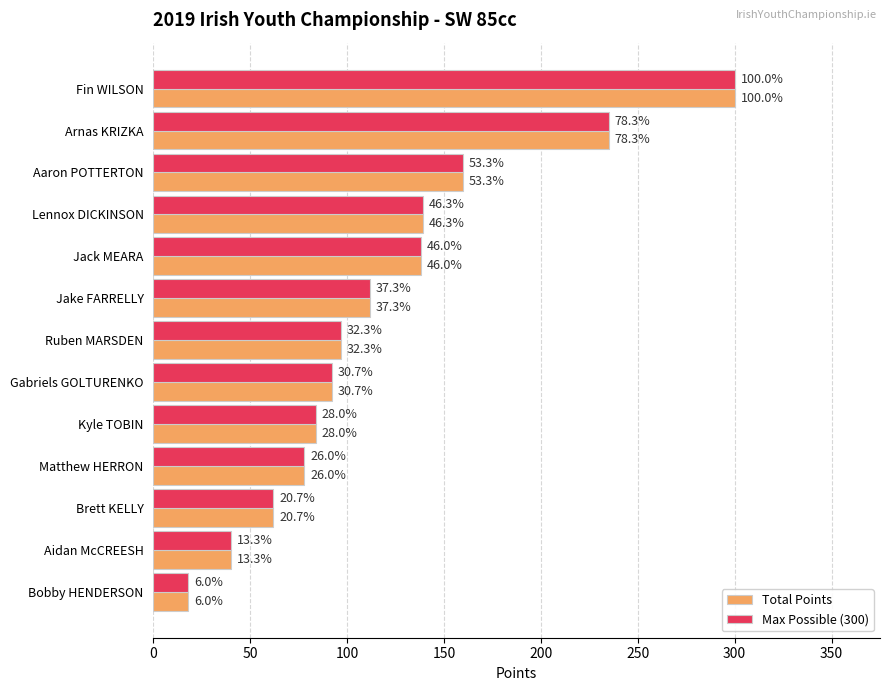

What is the minimum value shown in the chart?

18.0